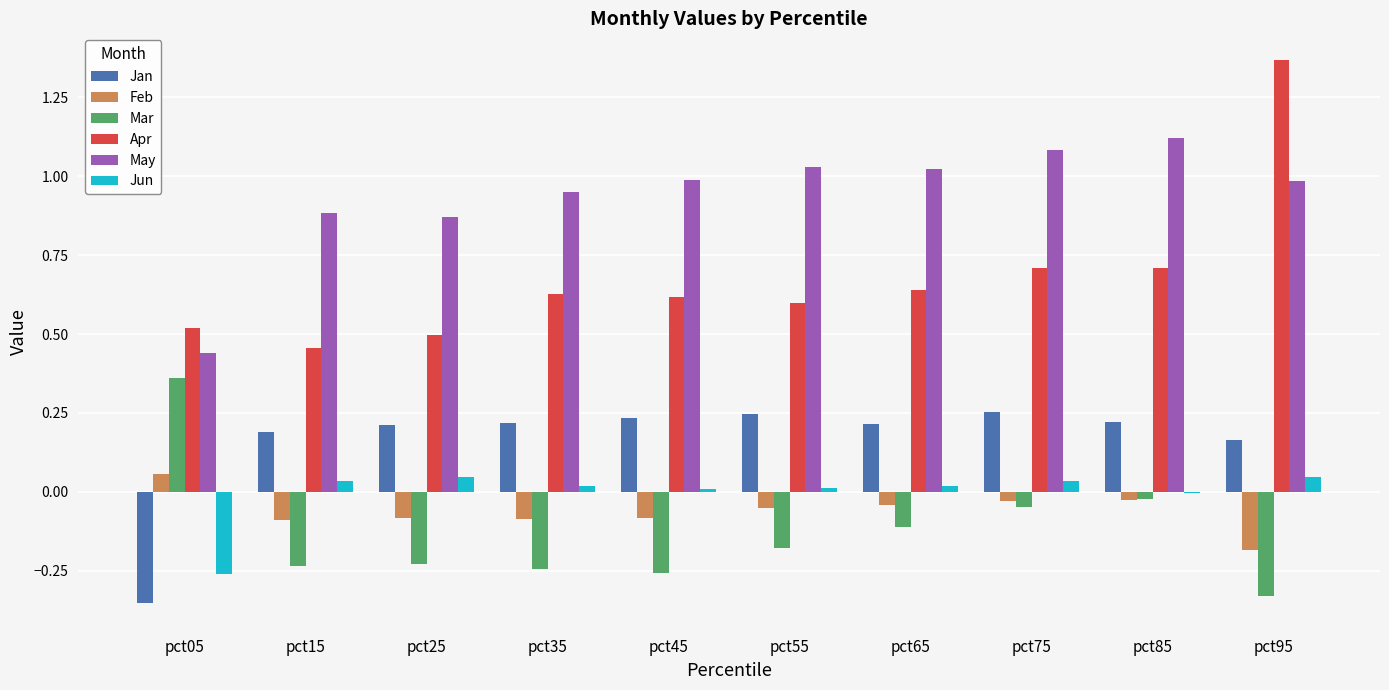

Which series changed the most between pct25 and pct95?

Apr